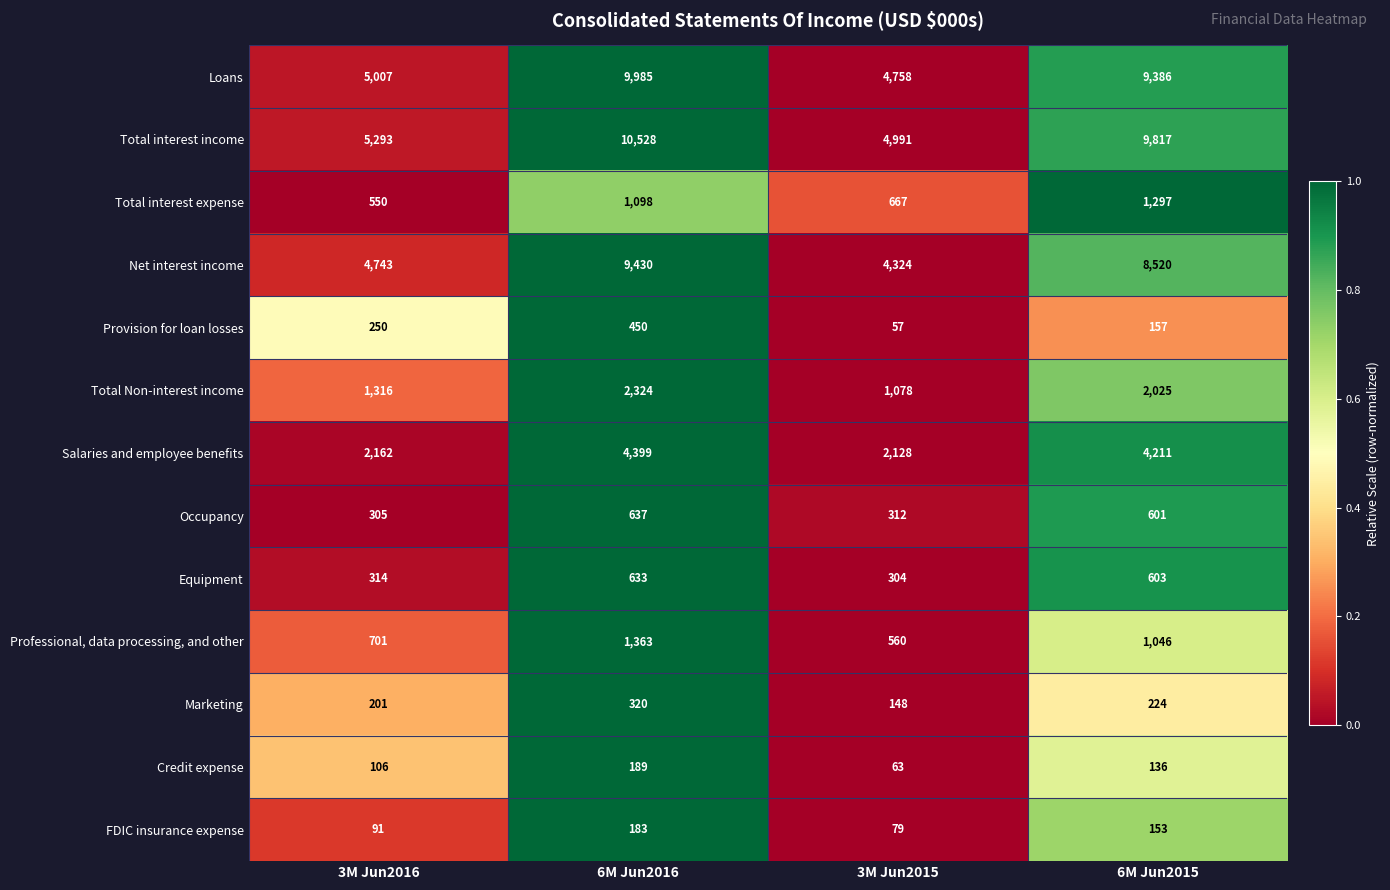

Rank the series by their maximum value, from highest to lowest.

Total interest income, Loans, Net interest income, Salaries and employee benefits, Total Non-interest income, Professional, data processing, and other, Total interest expense, Occupancy, Equipment, Provision for loan losses, Marketing, Credit expense, FDIC insurance expense